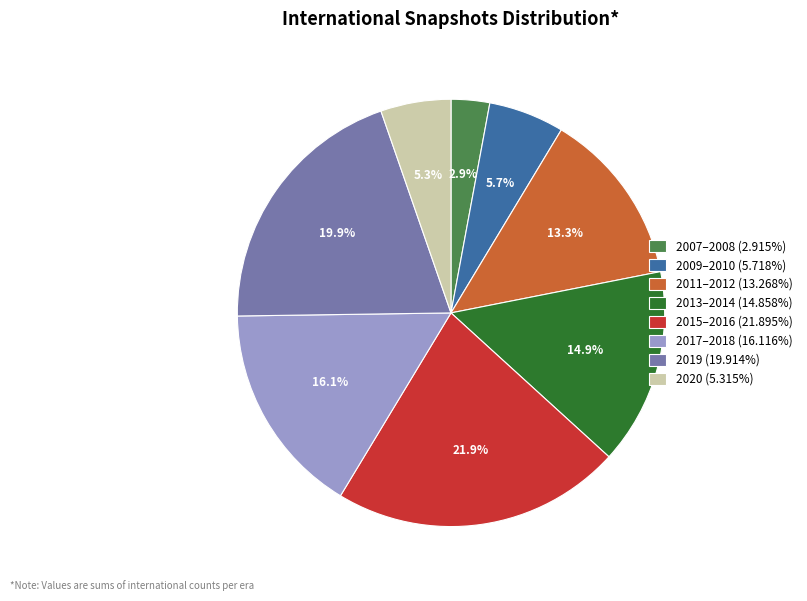

What is the ratio of the value at 2013–2014 (14.858%) to the value at 2020 (5.315%)?

2.8